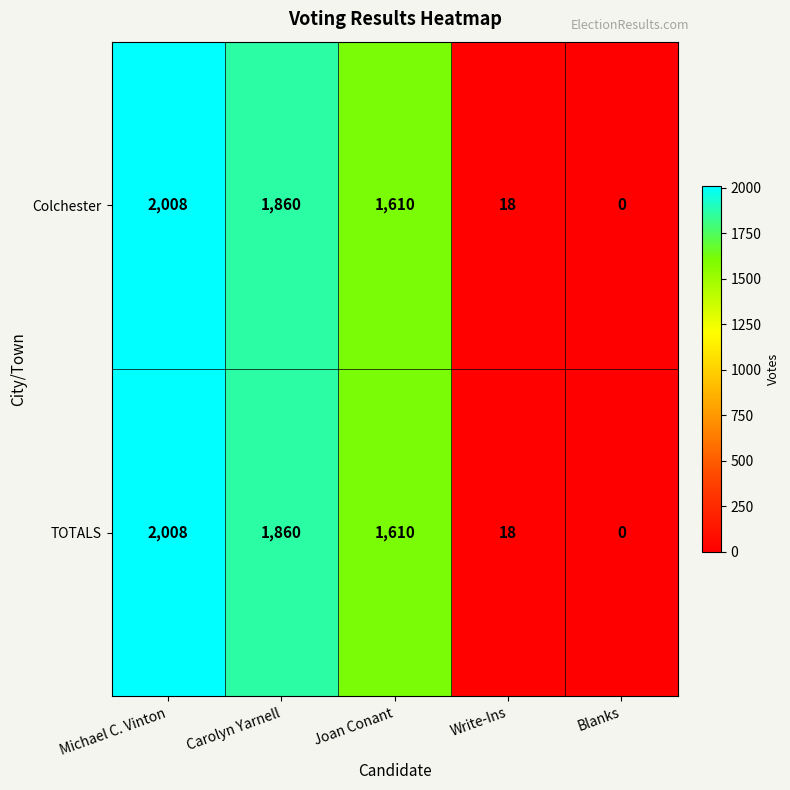

What is the maximum value shown in the chart?

2008